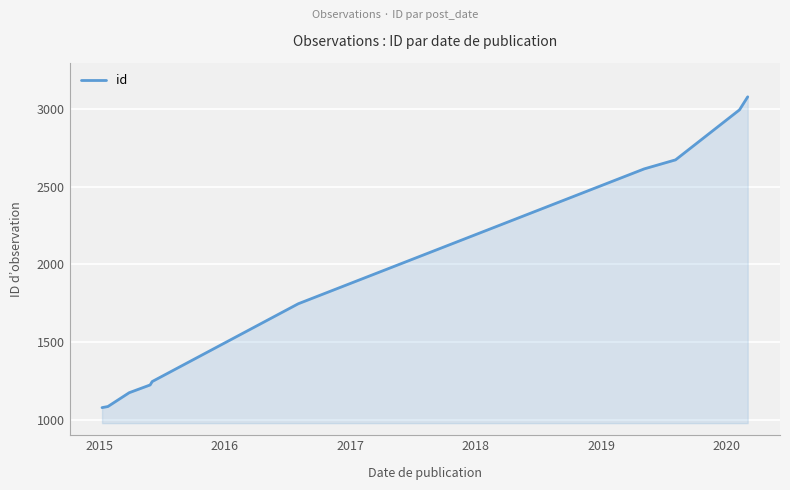

What is the maximum value shown in the chart?

3080